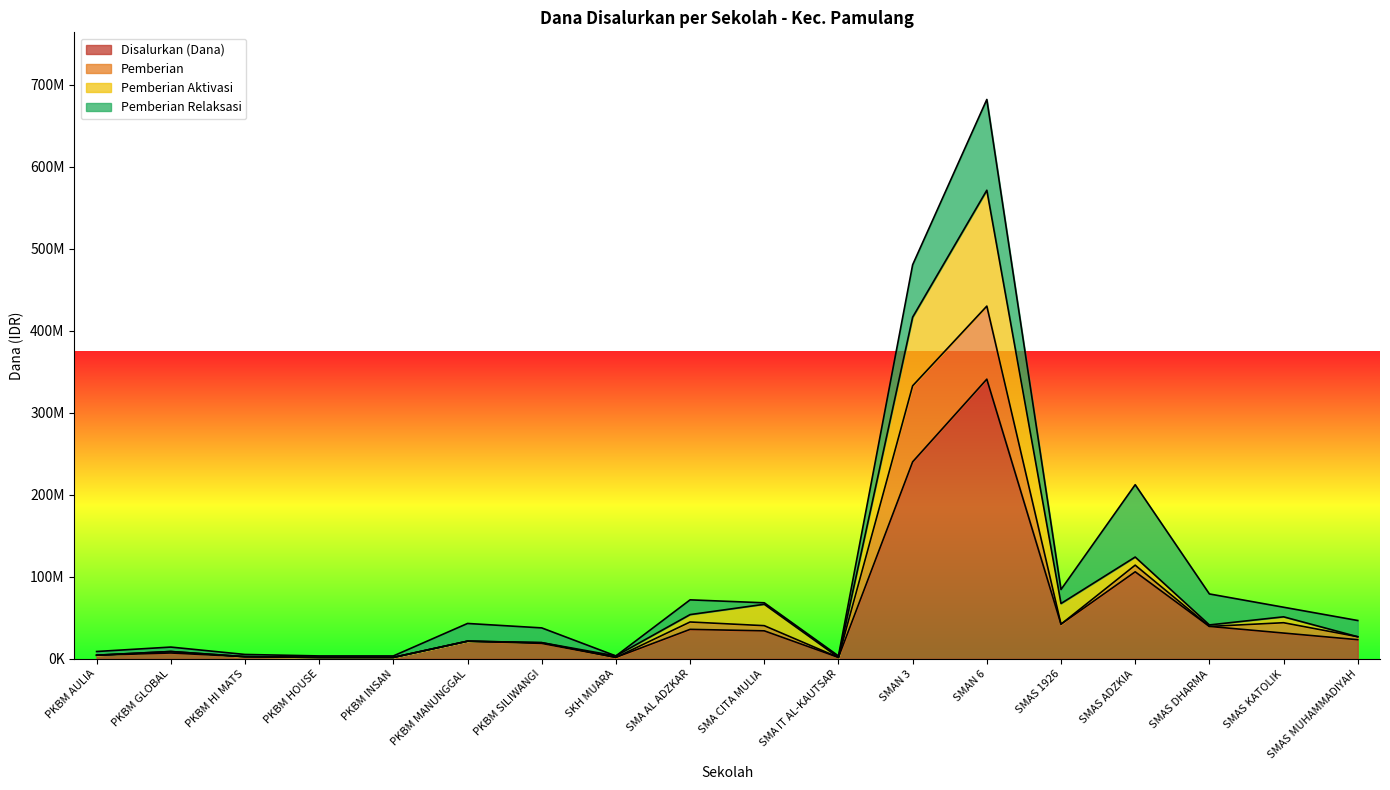

At which label does Disalurkan (Dana) reach its peak?

SMAN 6